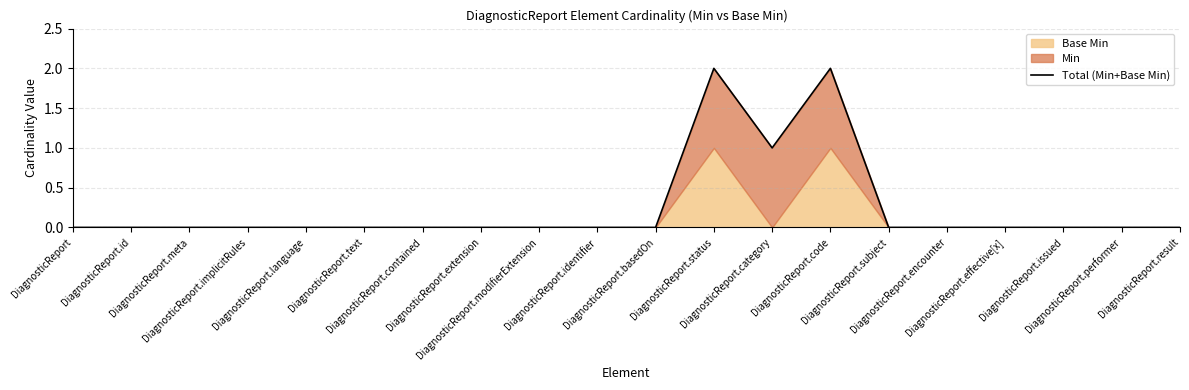

Which category has the highest value across all series?

DiagnosticReport.status